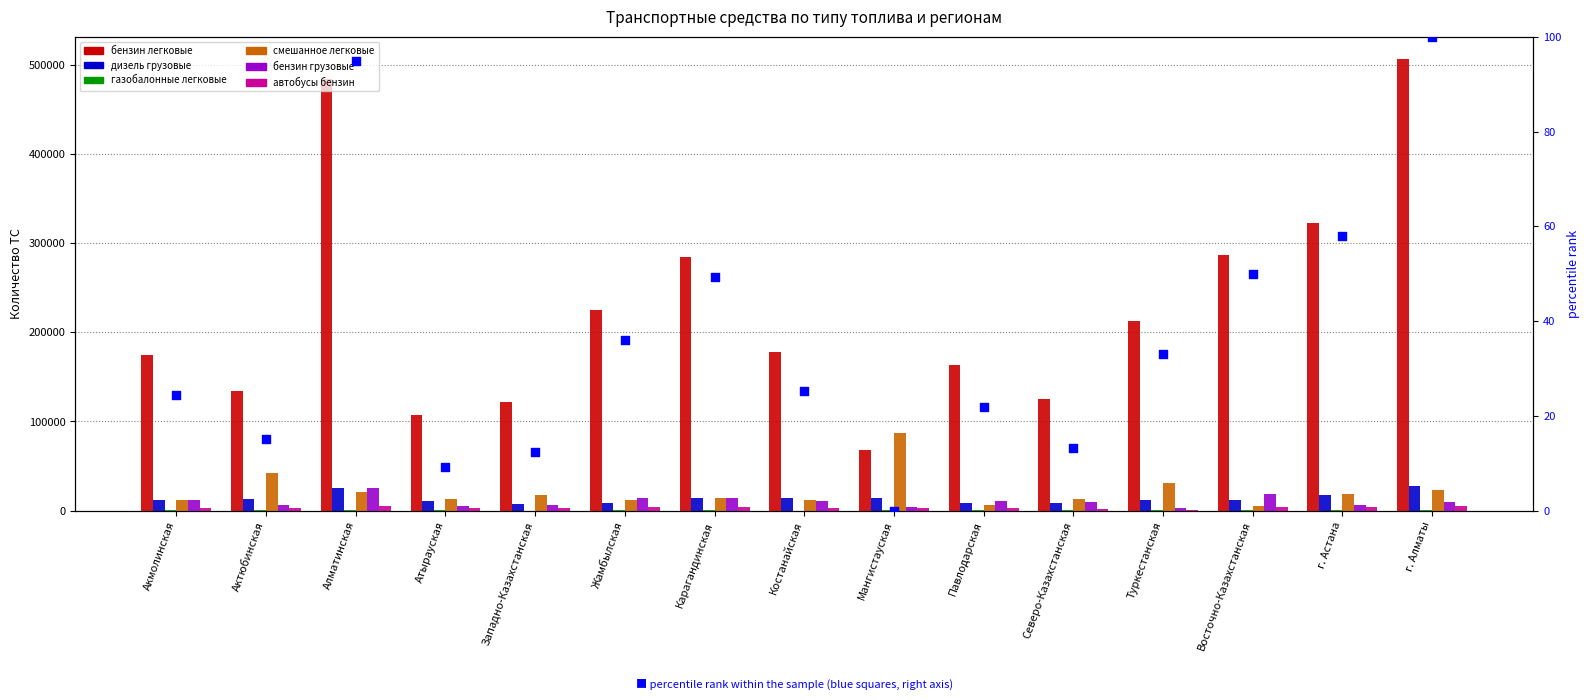

Which series has the largest total across all categories?

бензин легковые